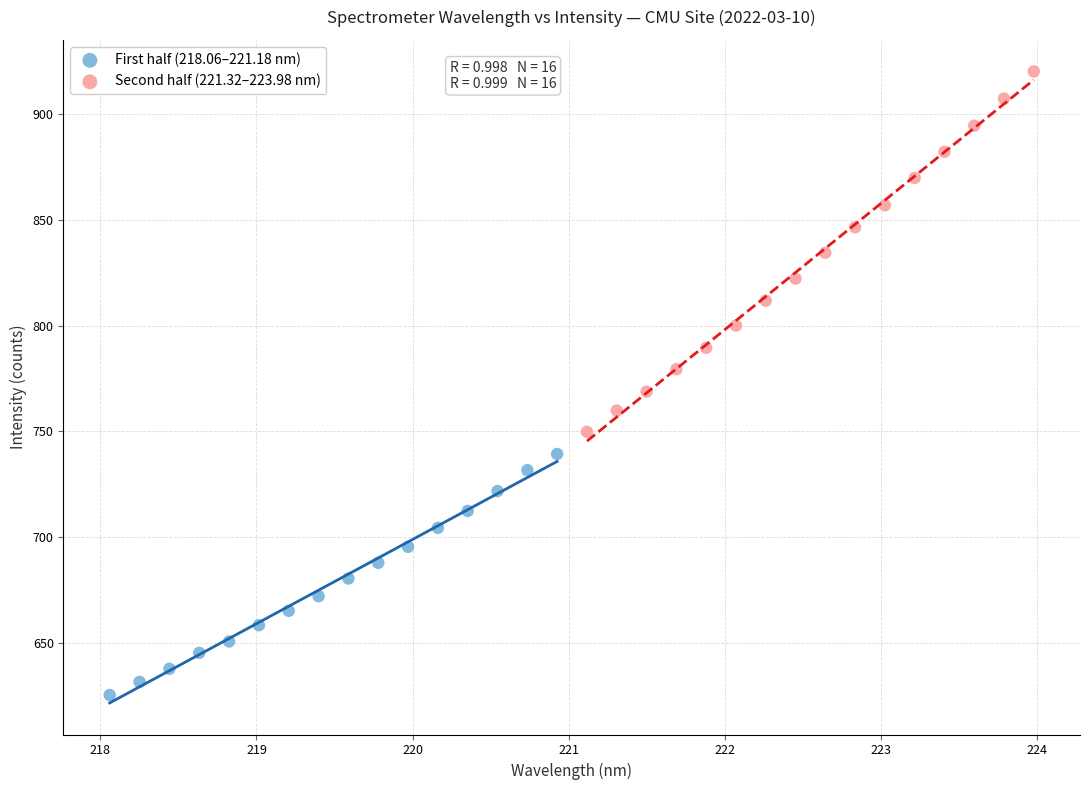

Which series reaches the maximum Y coordinate?

Second half (221.32–223.98 nm)